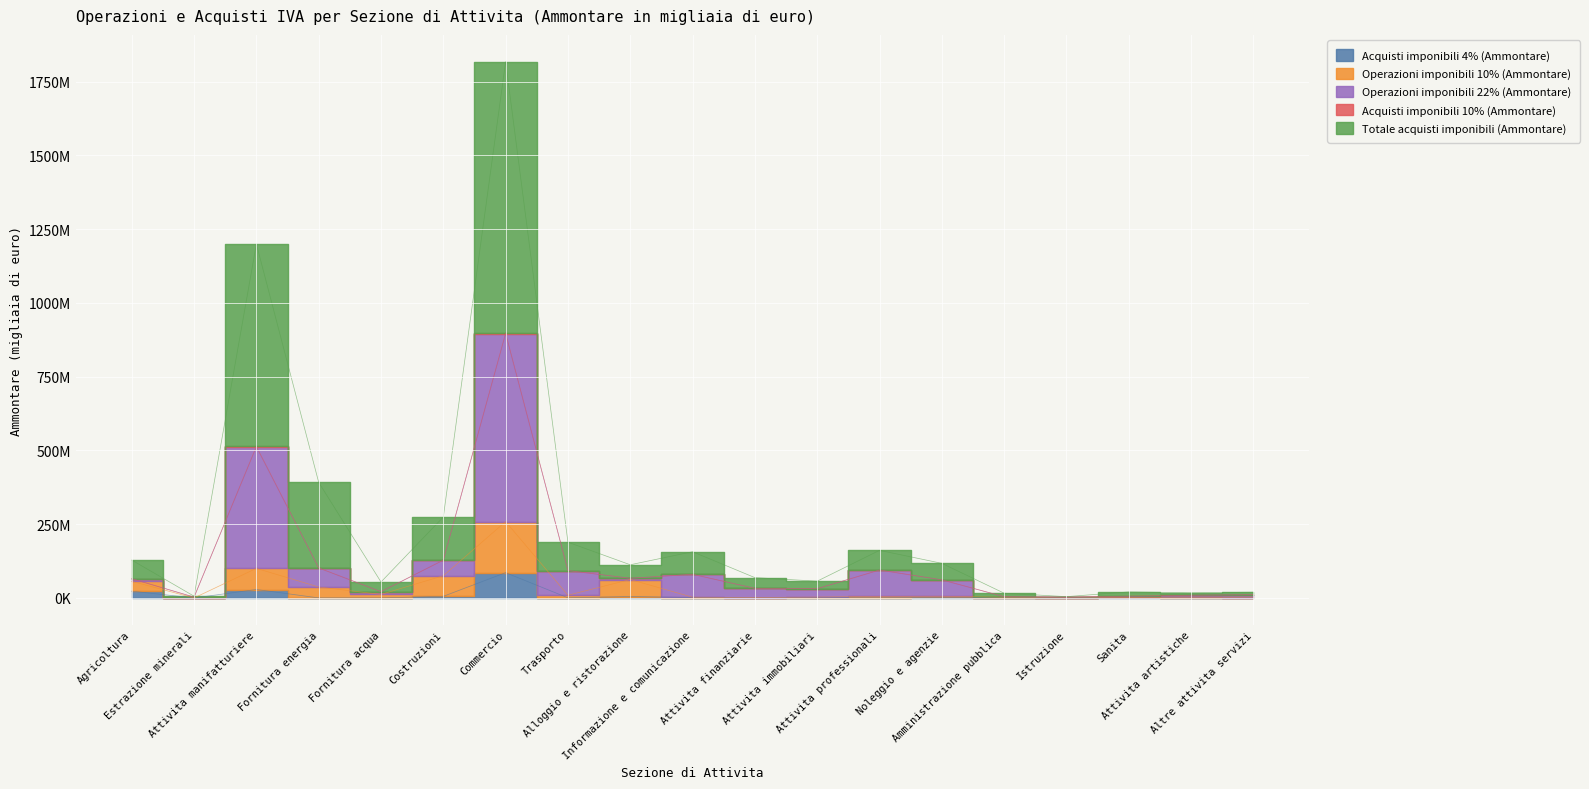

What is the difference between the second highest and second lowest values in the Acquisti imponibili 4% (Ammontare) series?

28594087